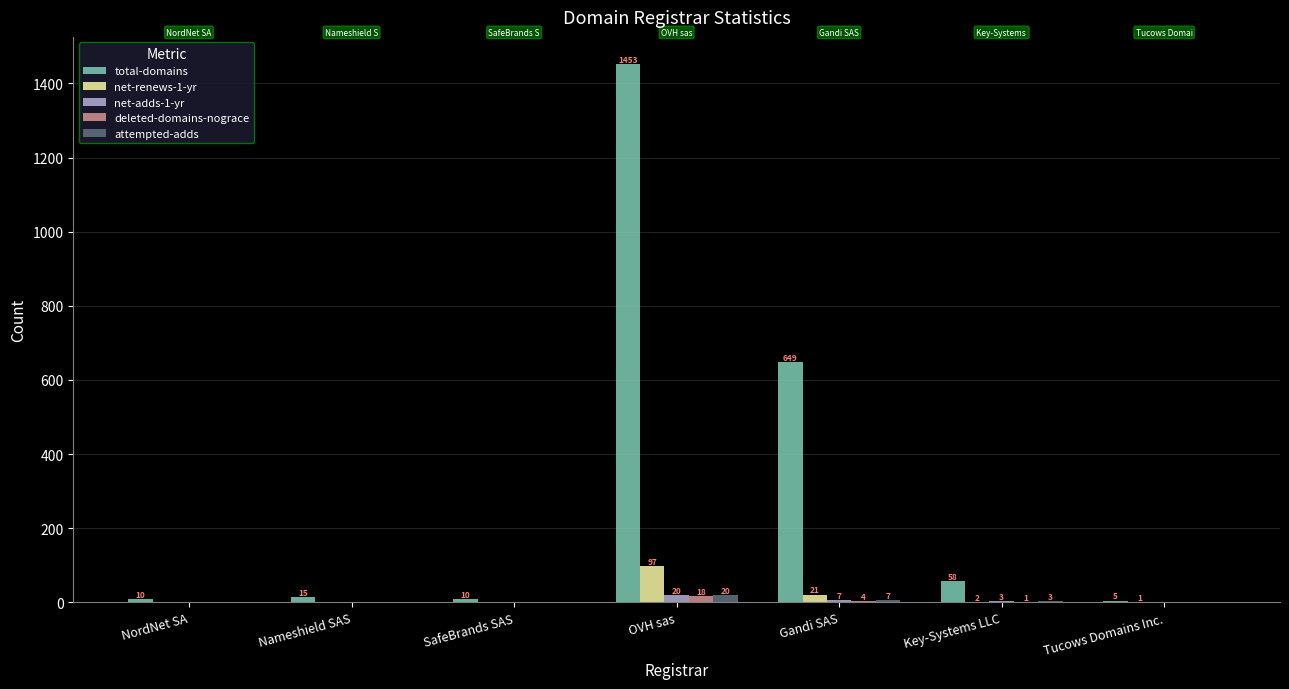

At which category is the sum across all series the highest?

OVH sas